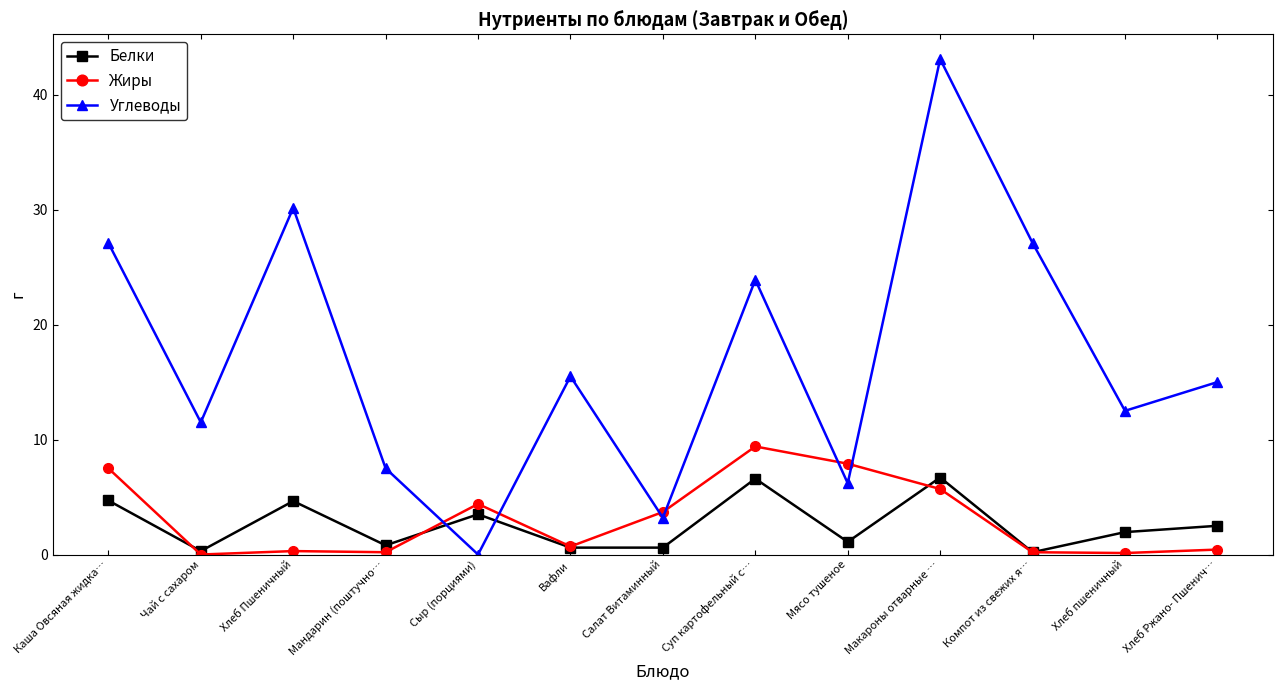

What are all the series names shown in the legend?

Белки, Жиры, Углеводы